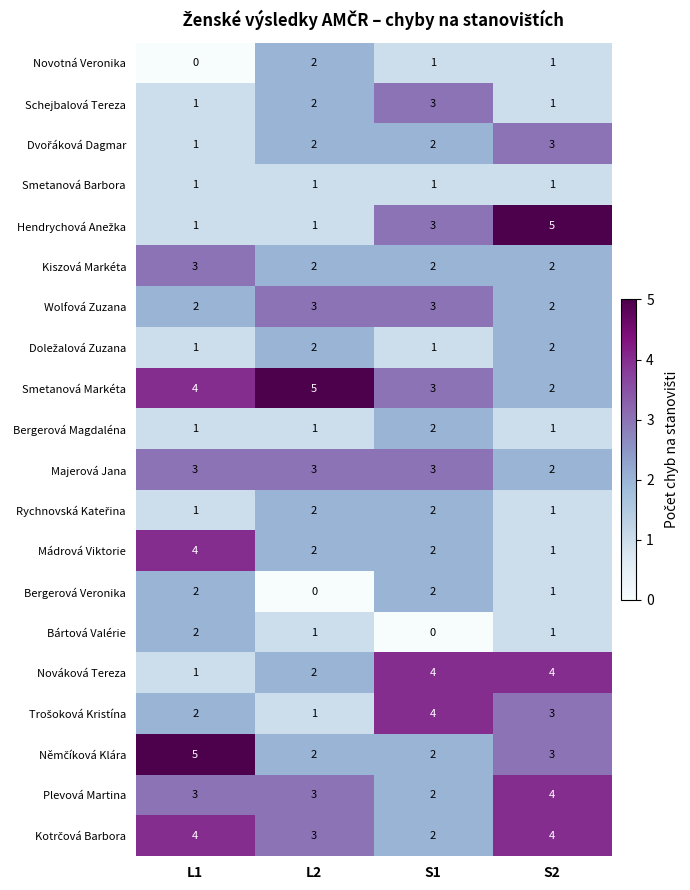

At which label is Nováková Tereza closest to 2?

L2